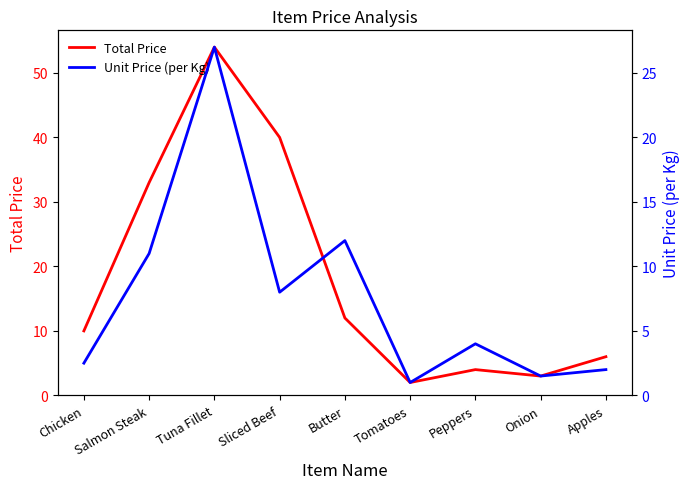

Reading left to right, transcribe all the data shown in this chart.

Total Price: 10.0	33.0	54.0	40.0	12.0	2.0	4.0	3.0	6.0
Unit Price (per Kg): 2.5	11.0	27.0	8.0	12.0	1.0	4.0	1.5	2.0